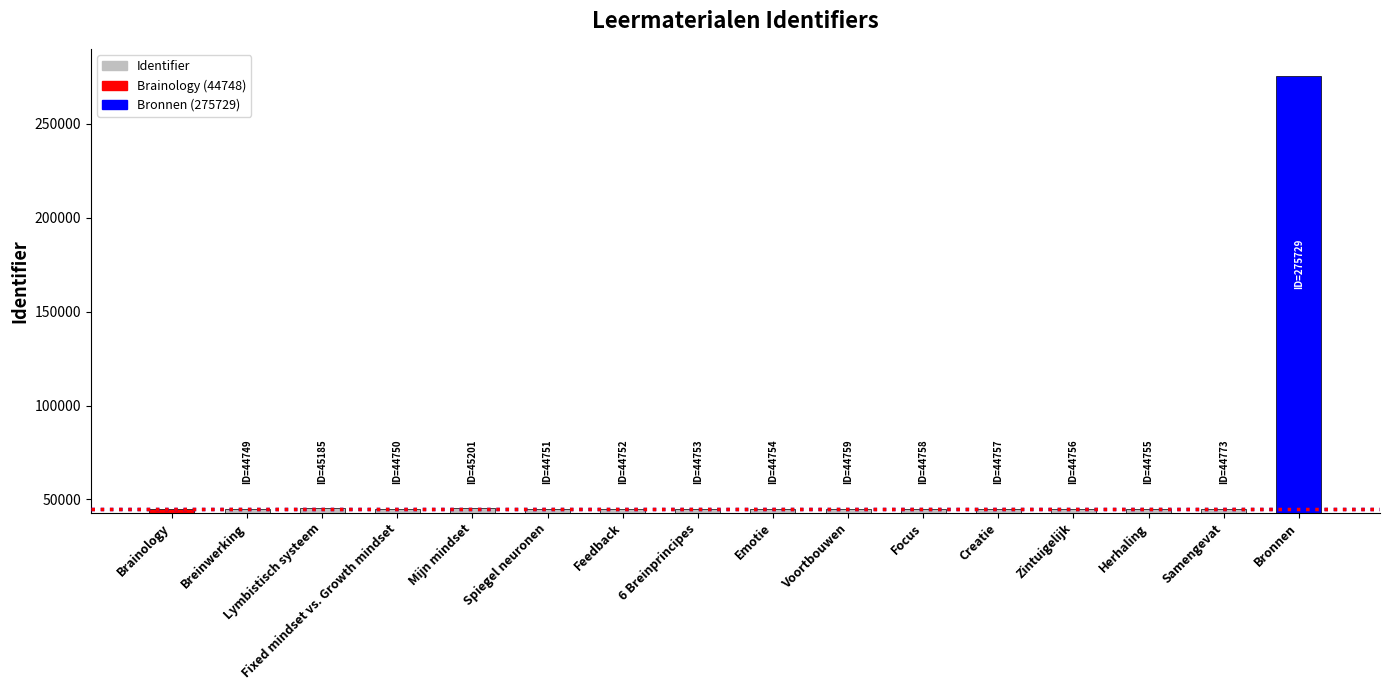

What is the label of the 15th bar from the left?

Samengevat